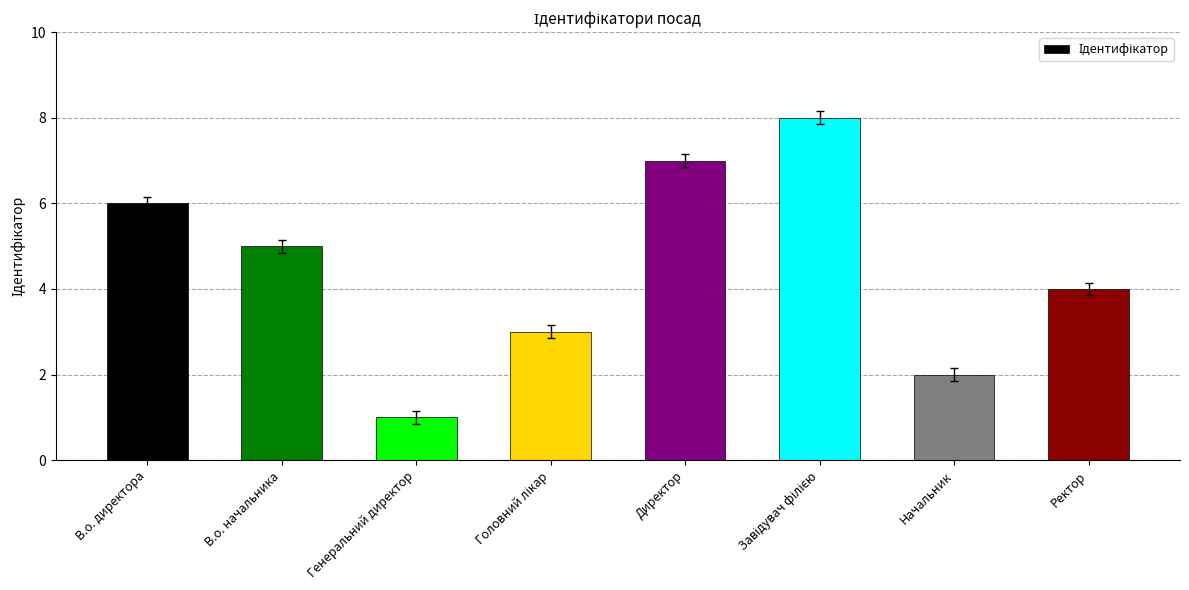

What is the maximum value shown in the chart?

8